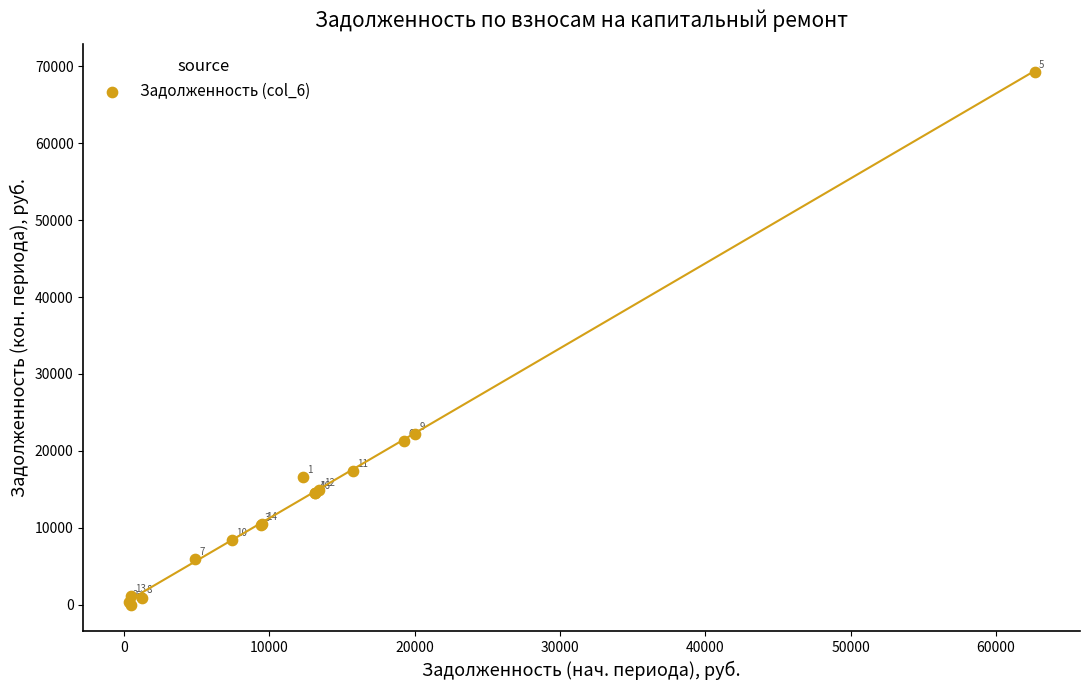

What Y value in the scatter plot is closest to 34612?

22141.7